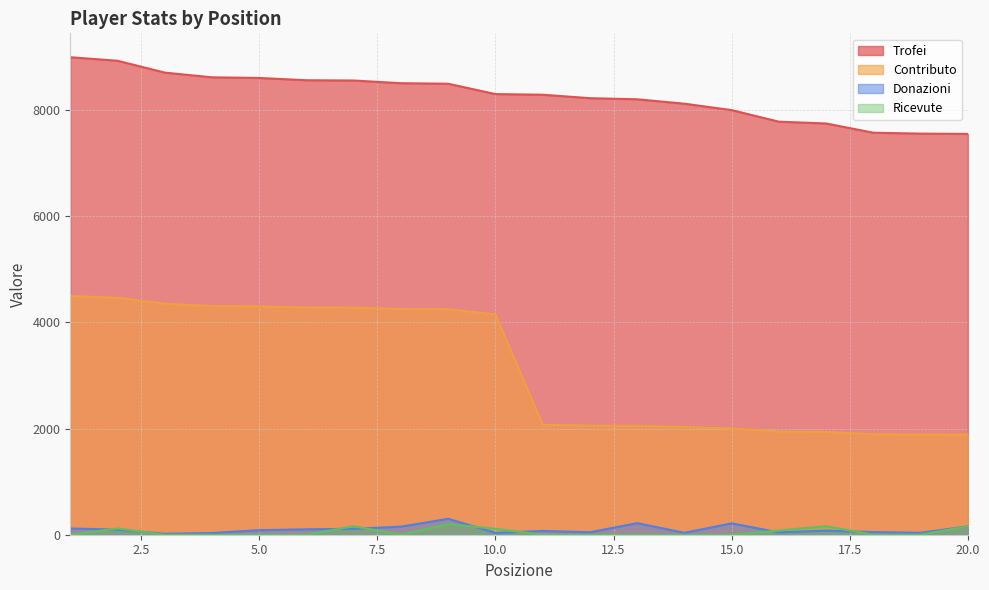

How many distinct data groups are displayed?

4